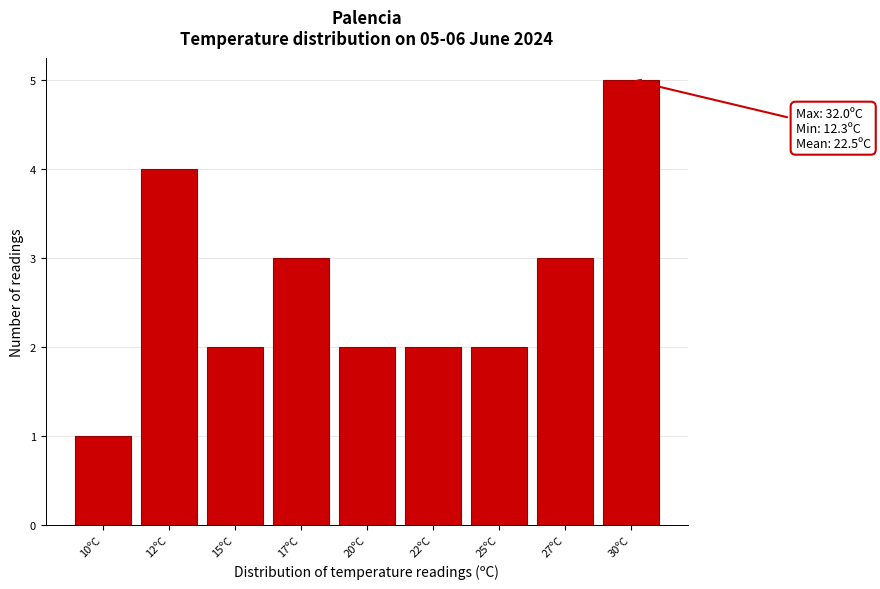

Reading left to right, extract all data points from this chart.

10ºC=1	12ºC=4	15ºC=2	17ºC=3	20ºC=2	22ºC=2	25ºC=2	27ºC=3	30ºC=5